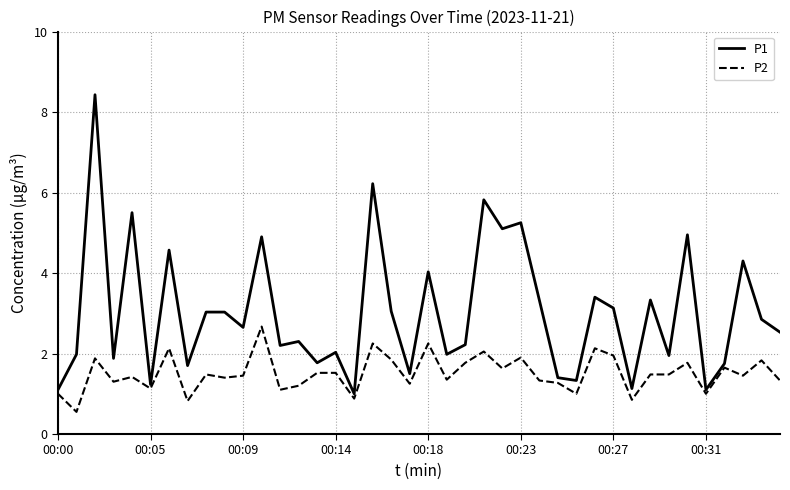

Which series has the largest total across all categories?

P1